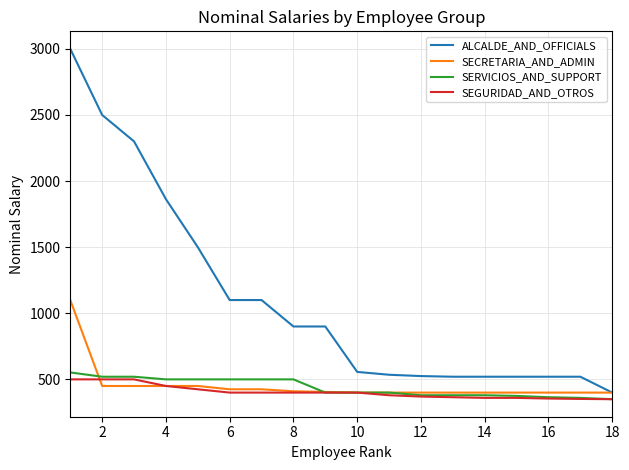

Which series has the widest spread of values?

ALCALDE_AND_OFFICIALS